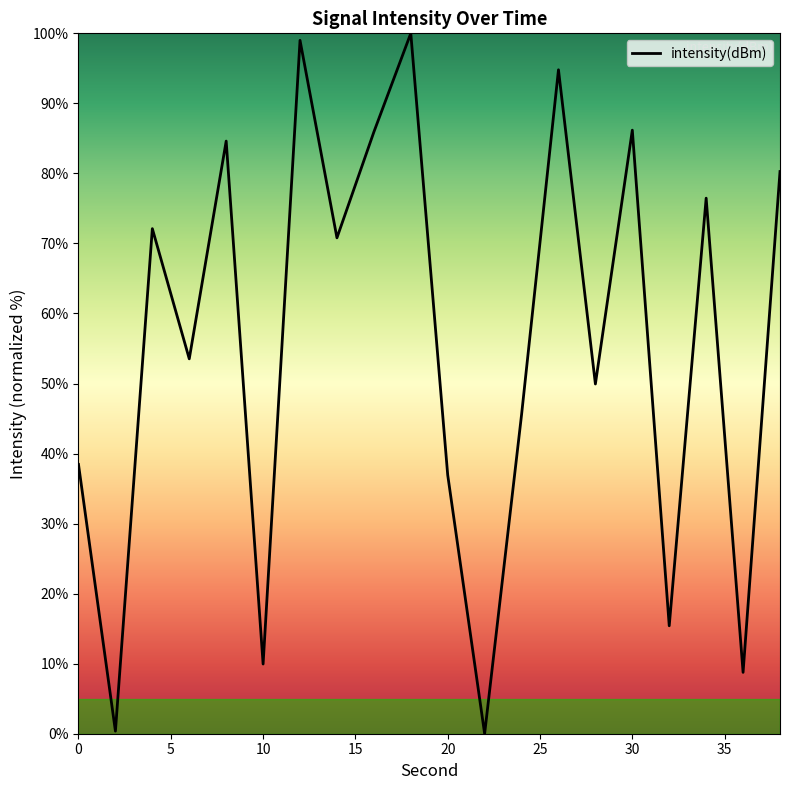

How many series are shown in this chart?

1